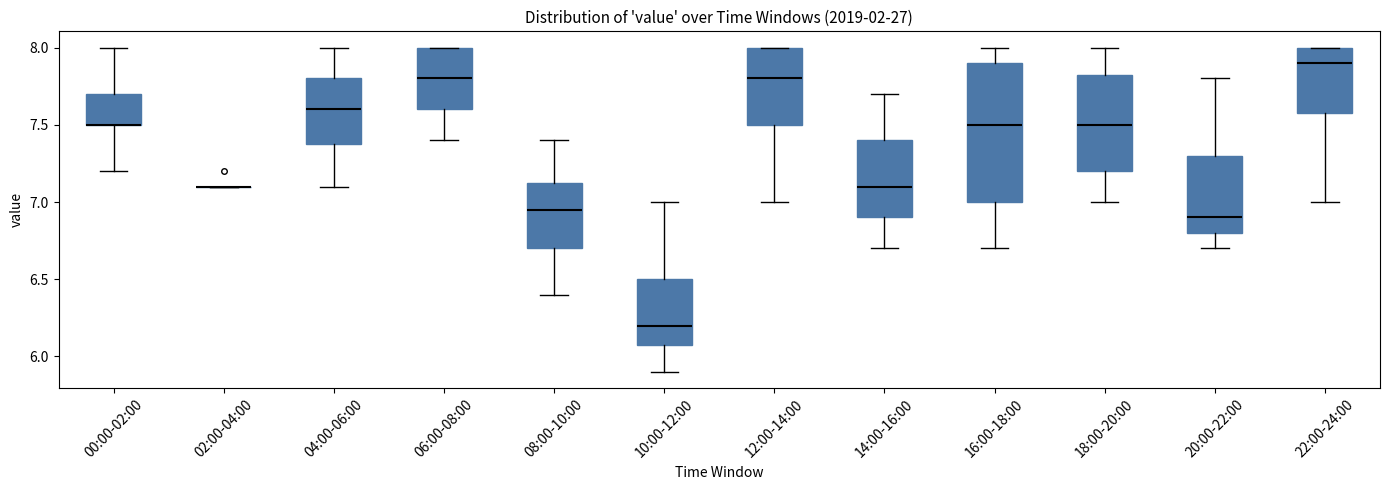

Reading left to right, transcribe this box plot: for each box, give where its median line is, the range the box spans, and where its two whiskers end, as read against the y-axis. The values are not printed on the chart, so give them approximately, as read against the axis.

00:00-02:00: median 7.50 (drawn on the box's lower edge), box 7.50 to 7.70, whiskers 7.20 to 8.00
02:00-04:00: box collapsed to a line at 7.10, whiskers 7.10 to 7.10
04:00-06:00: median 7.60, box 7.40 to 7.80, whiskers 7.10 to 8.00
06:00-08:00: median 7.80, box 7.60 to 8.00, whiskers 7.40 to 8.00
08:00-10:00: median 6.95, box 6.70 to 7.15, whiskers 6.40 to 7.40
10:00-12:00: median 6.20, box 6.10 to 6.50, whiskers 5.90 to 7.00
12:00-14:00: median 7.80, box 7.50 to 8.00, whiskers 7.00 to 8.00
14:00-16:00: median 7.10, box 6.90 to 7.40, whiskers 6.70 to 7.70
16:00-18:00: median 7.50, box 7.00 to 7.90, whiskers 6.70 to 8.00
18:00-20:00: median 7.50, box 7.20 to 7.85, whiskers 7.00 to 8.00
20:00-22:00: median 6.90, box 6.80 to 7.30, whiskers 6.70 to 7.80
22:00-24:00: median 7.90, box 7.60 to 8.00, whiskers 7.00 to 8.00